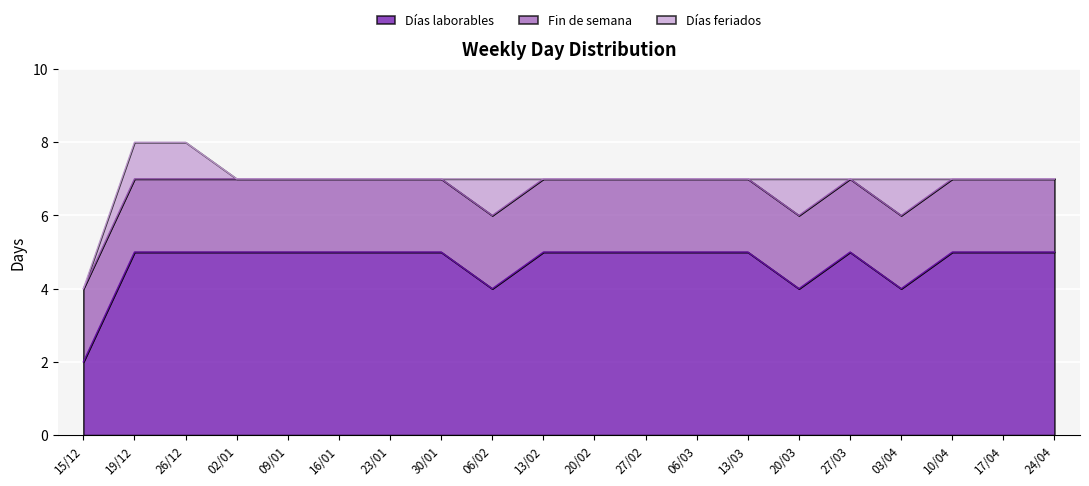

What is the difference between the highest and lowest values at 10/04?

5